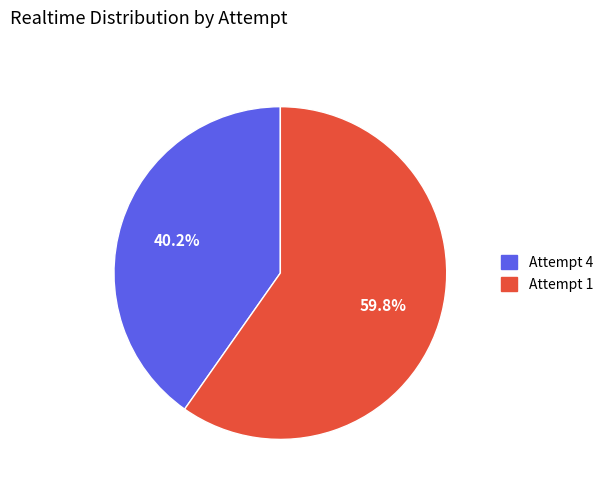

How many segments does this pie chart have?

2